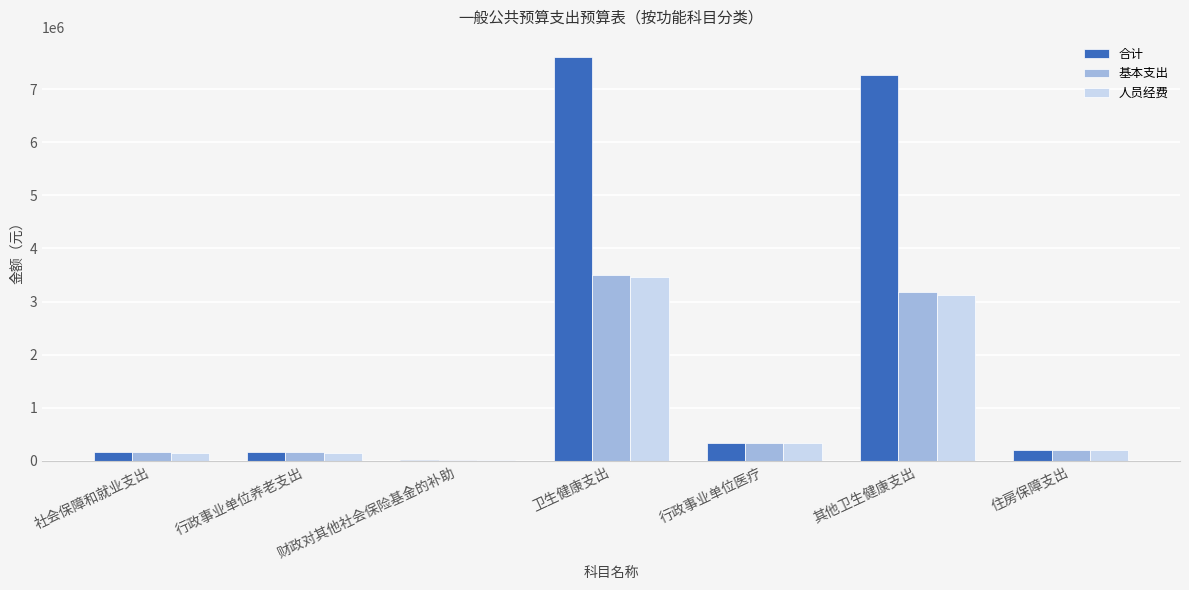

The 合计 series shows 162480.0 at 社会保障和就业支出. True or false?

True